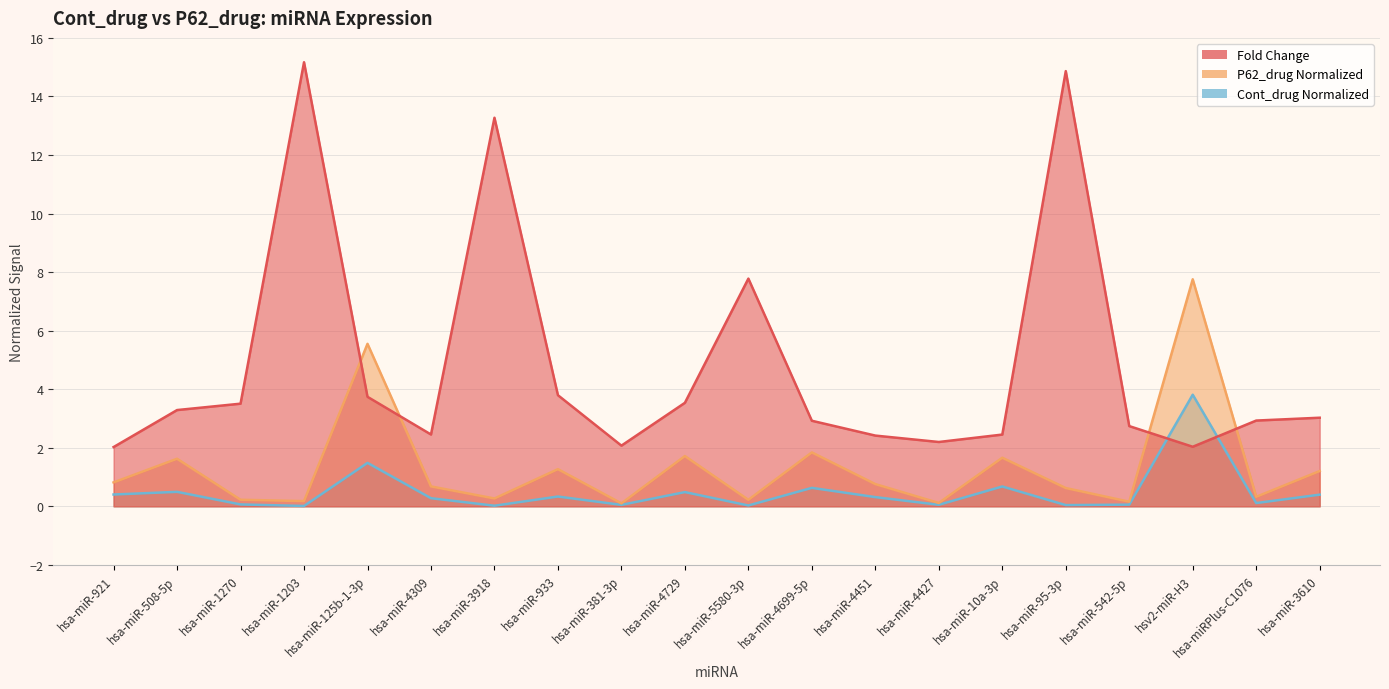

What is the difference between the maximum and minimum values in the Cont_drug Normalized series?

3.8